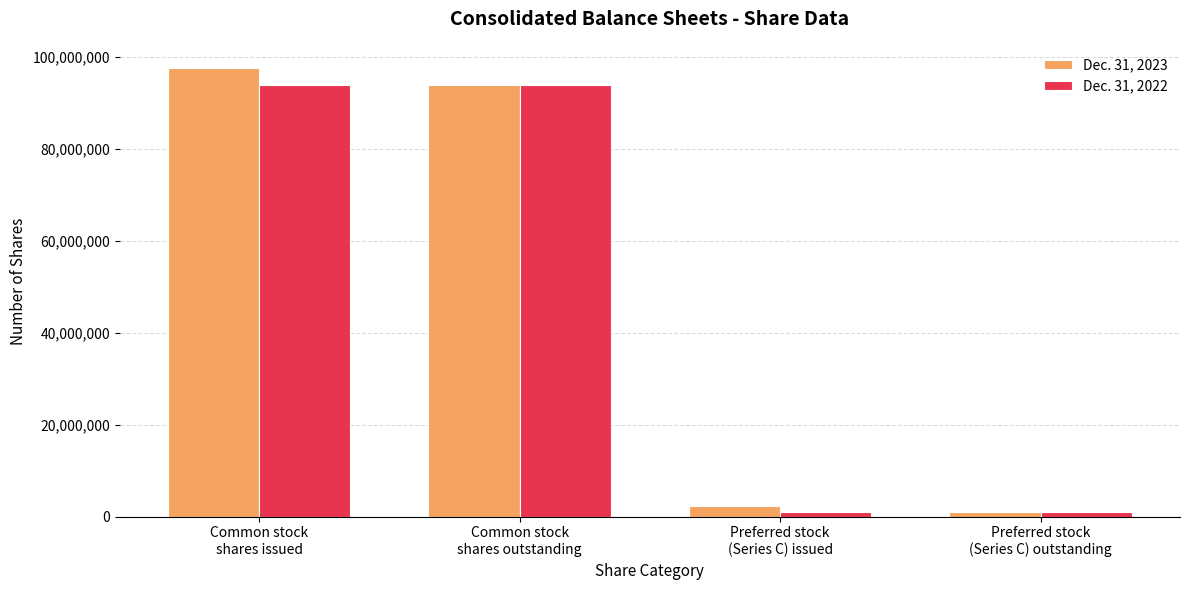

Count the number of data series in this chart.

2